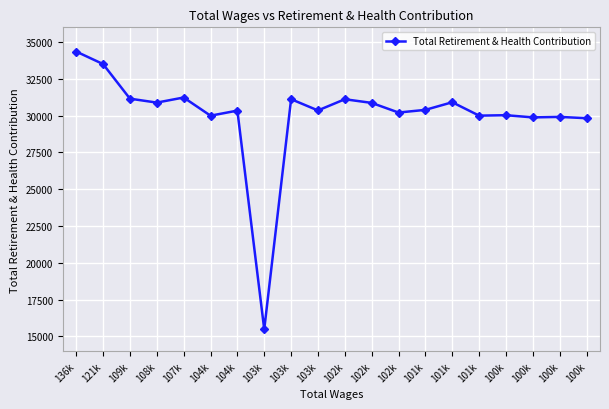

Rank the categories by value from highest to lowest.

136k, 121k, 107k, 109k, 103k, 102k, 101k, 108k, 102k, 101k, 103k, 104k, 102k, 100k, 101k, 104k, 100k, 100k, 100k, 103k